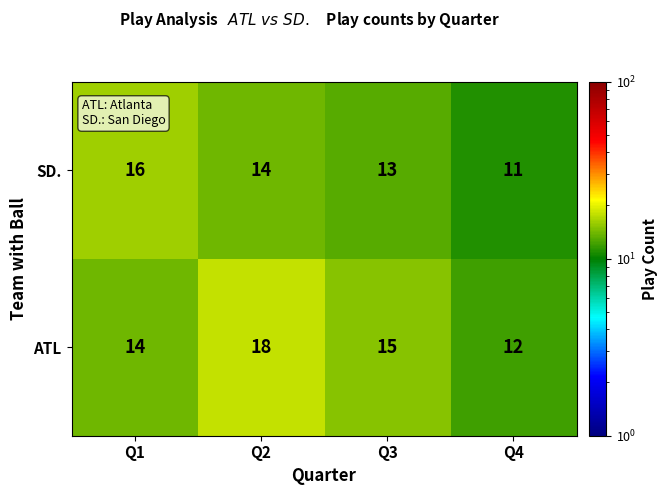

Between Q2 and Q3, which series saw the biggest shift?

ATL